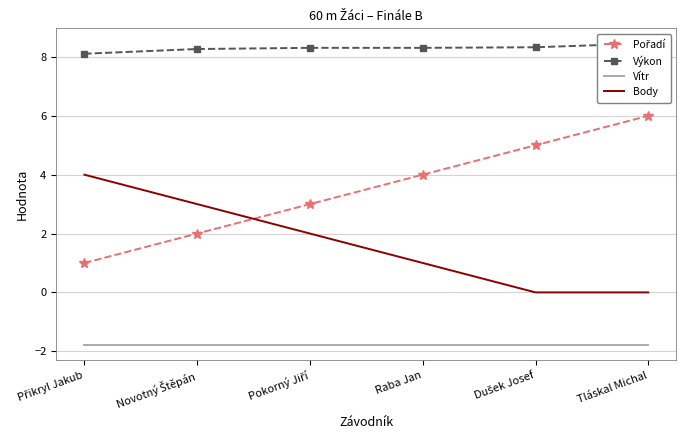

List the series in order of their overall mean, highest first.

Výkon, Pořadí, Body, Vítr